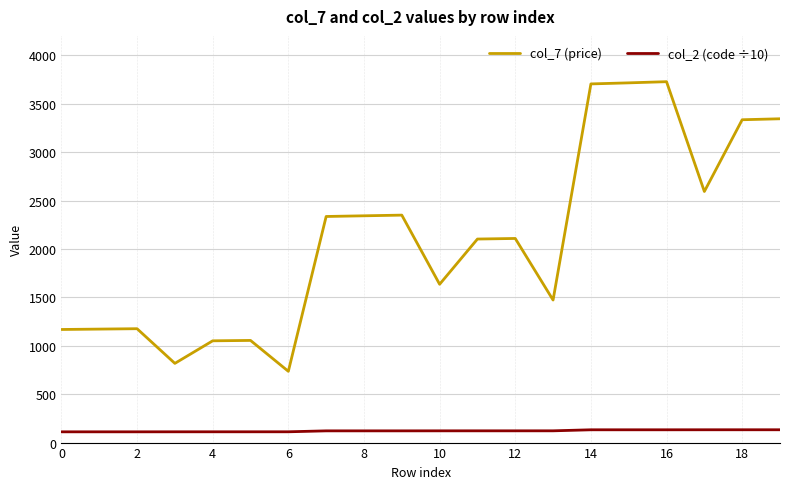

True or false: col_2 (code ÷10) and col_7 (price) intersect in this chart.

False